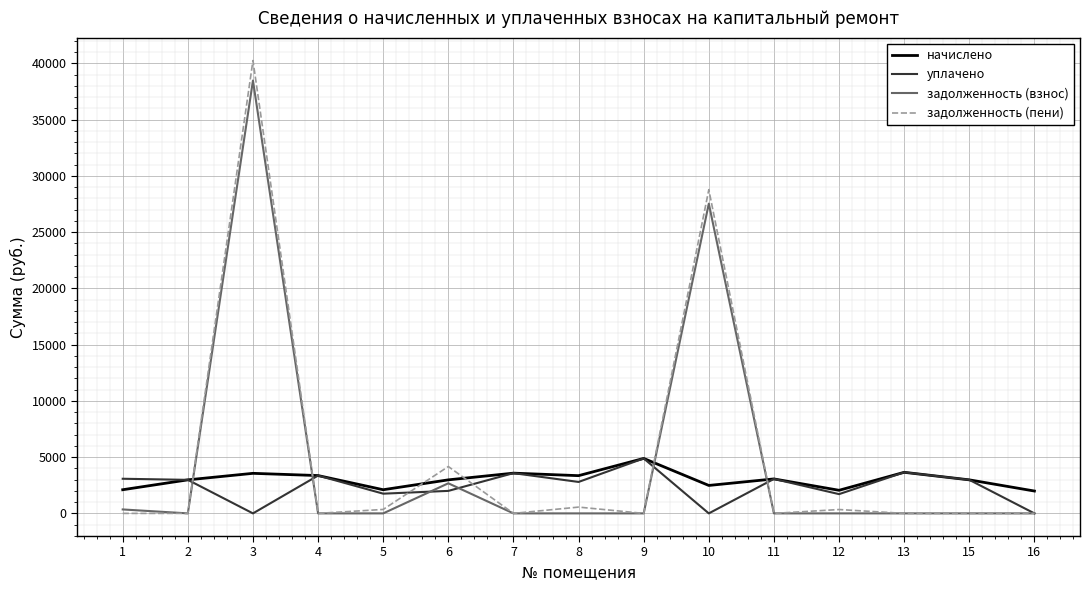

What is the lowest value of the начислено series?

1987.2